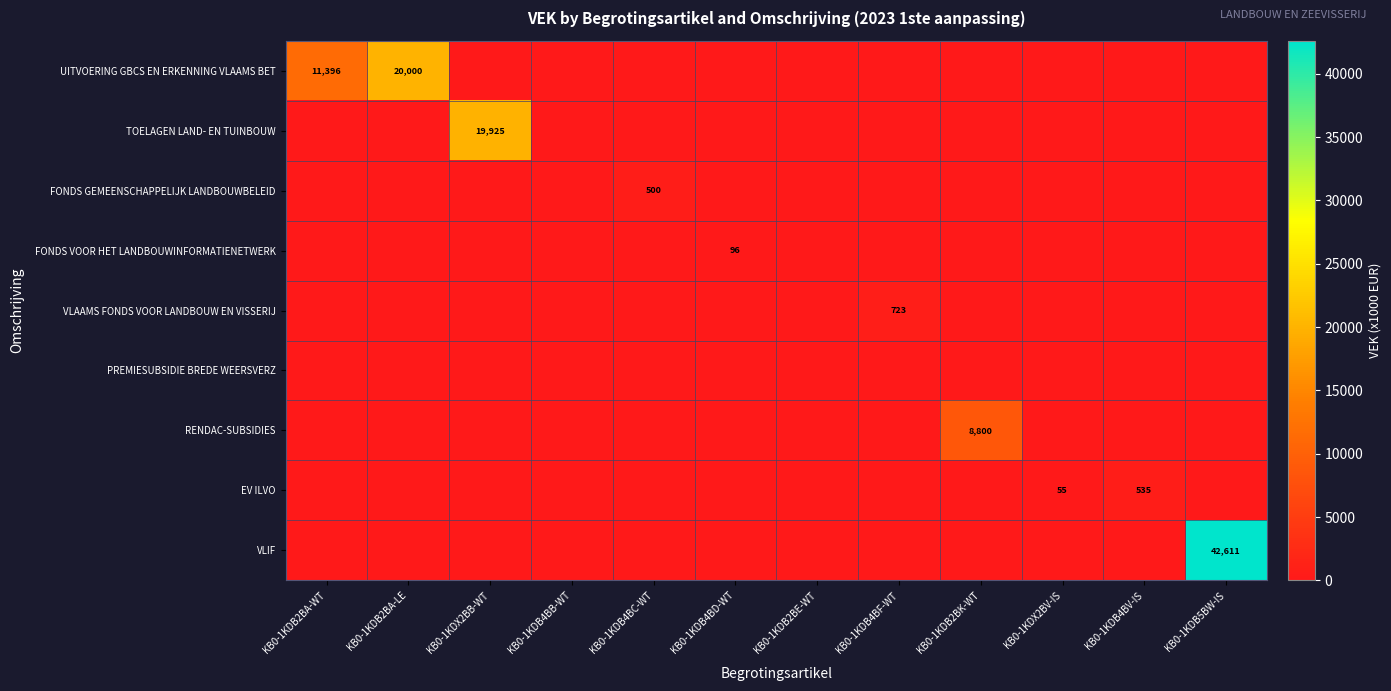

Which has a higher value, KB0-1KDB4BF-WT or KB0-1KDB4BB-WT?

KB0-1KDB4BF-WT